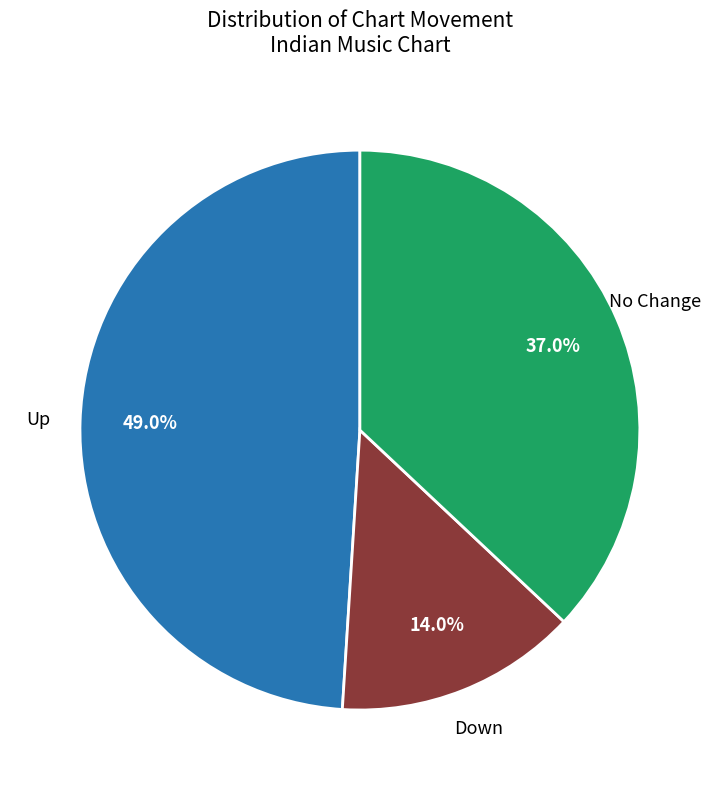

Is there any slice that represents more than half of the pie?

No